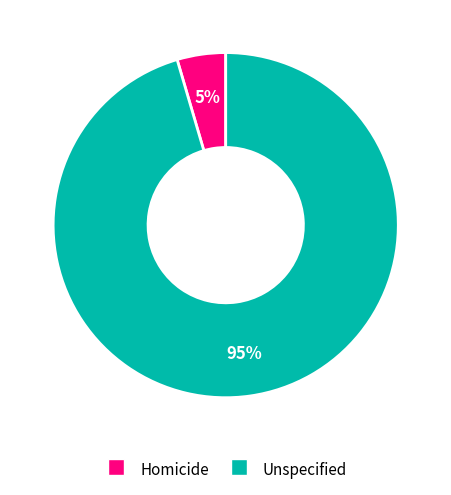

Between Unspecified and Homicide, which is larger?

Unspecified